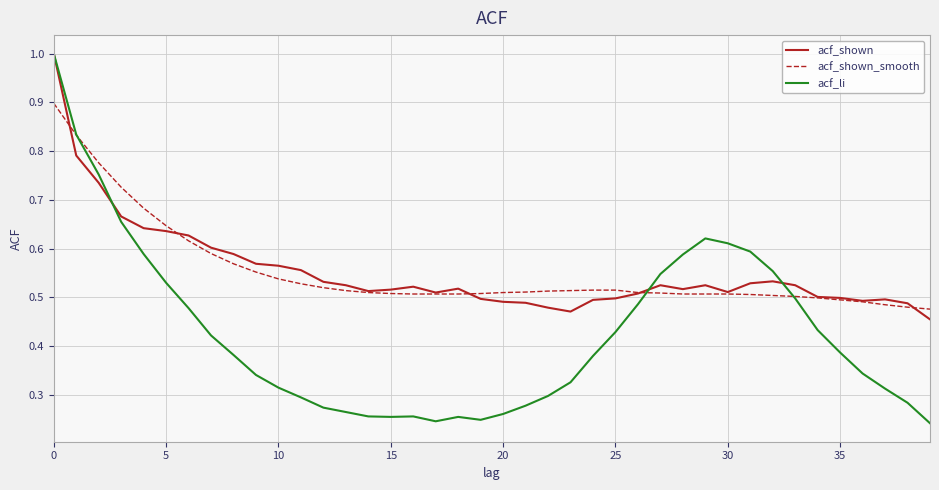

At how many categories does at least one series exceed 0?

40